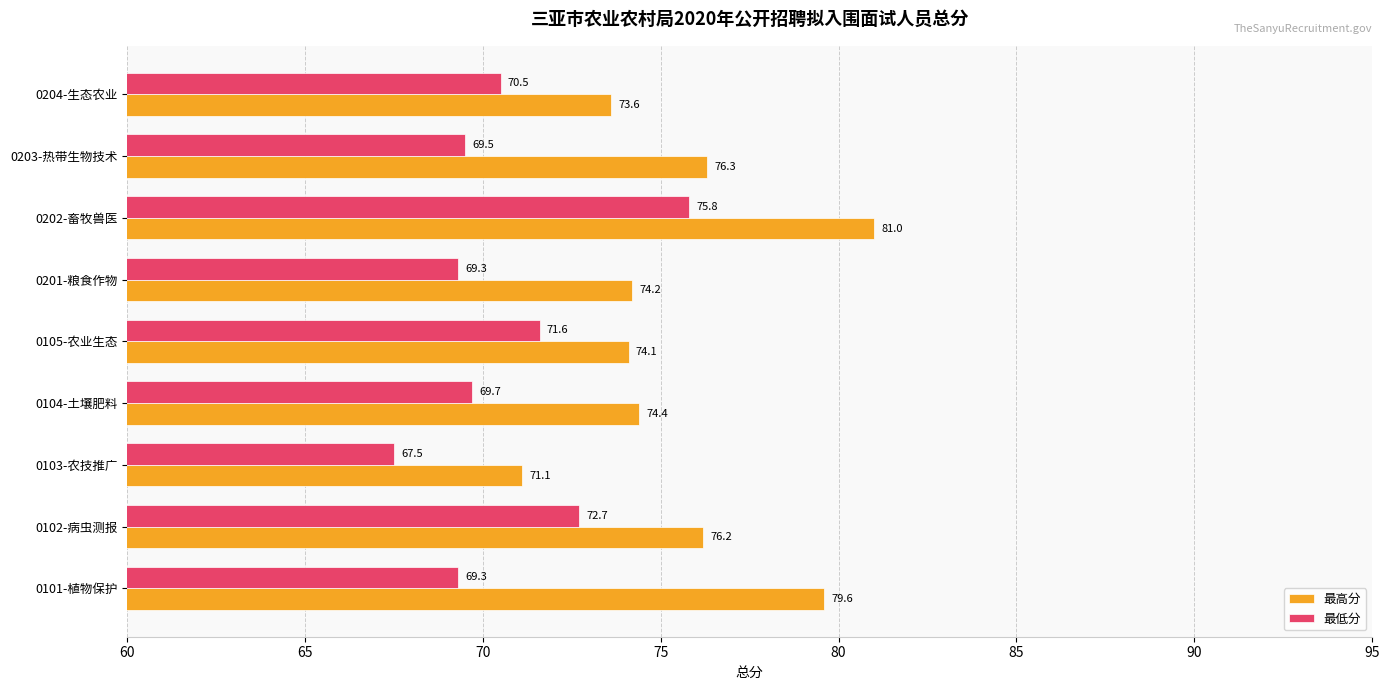

Which series has the largest range (max minus min)?

最高分